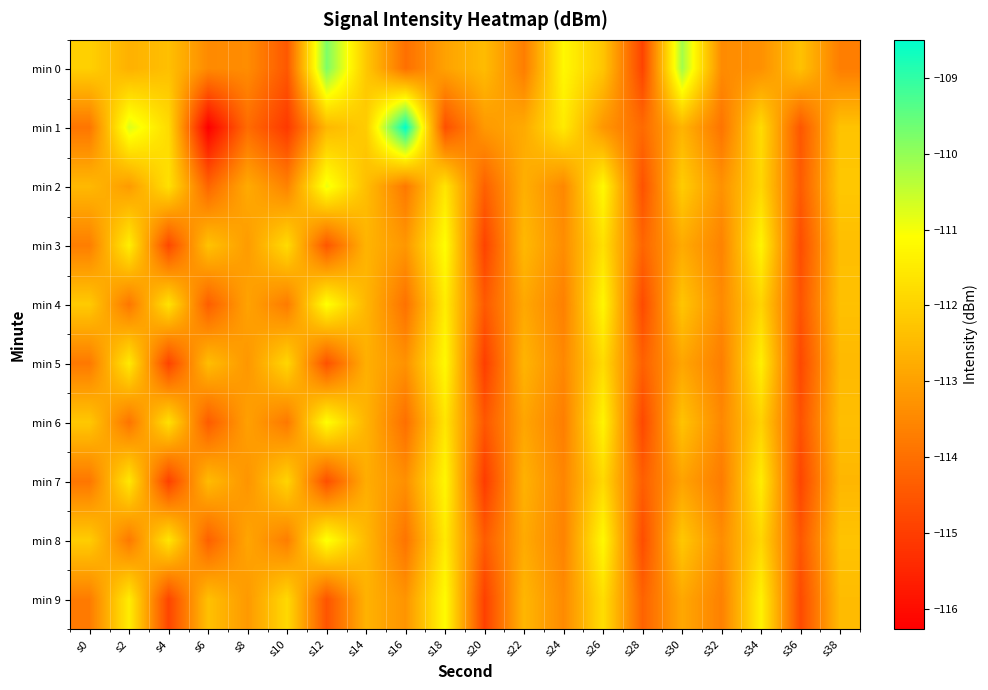

Reading left to right, extract all data points from this chart.

min 0: s0=-112.0	s2=-112.7	s4=-112.4	s6=-113.5	s8=-113.4	s10=-114.5	s12=-109.8	s14=-112.2	s16=-114.0	s18=-113.0	s20=-112.4	s22=-113.7	s24=-111.2	s26=-112.3	s28=-114.9	s30=-110.2	s32=-113.4	s34=-113.3	s36=-112.3	s38=-113.7
min 1: s0=-113.9	s2=-110.7	s4=-111.8	s6=-116.3	s8=-114.1	s10=-115.1	s12=-112.5	s14=-112.1	s16=-108.5	s18=-114.6	s20=-113.2	s22=-112.8	s24=-111.5	s26=-113.2	s28=-114.1	s30=-112.6	s32=-113.9	s34=-111.8	s36=-114.5	s38=-112.3
min 2: s0=-112.5	s2=-113.1	s4=-111.7	s6=-114.2	s8=-112.8	s10=-113.6	s12=-110.9	s14=-112.4	s16=-113.8	s18=-111.6	s20=-114.3	s22=-112.7	s24=-113.5	s26=-111.2	s28=-114.6	s30=-112.1	s32=-113.3	s34=-111.9	s36=-114.4	s38=-112.2
min 3: s0=-113.7	s2=-111.4	s4=-114.8	s6=-112.3	s8=-113.1	s10=-111.8	s12=-114.5	s14=-112.6	s16=-113.2	s18=-111.1	s20=-114.9	s22=-112.5	s24=-113.4	s26=-111.7	s28=-114.2	s30=-112.8	s32=-113.6	s34=-111.3	s36=-114.7	s38=-112.4
min 4: s0=-112.2	s2=-113.8	s4=-111.7	s6=-114.3	s8=-113.0	s10=-113.8	s12=-111.0	s14=-112.5	s16=-114.0	s18=-111.5	s20=-114.5	s22=-112.8	s24=-113.7	s26=-111.2	s28=-114.8	s30=-112.2	s32=-113.5	s34=-112.0	s36=-114.5	s38=-112.3
min 5: s0=-113.8	s2=-111.5	s4=-114.9	s6=-112.4	s8=-113.2	s10=-111.9	s12=-114.6	s14=-112.7	s16=-113.3	s18=-111.2	s20=-115.0	s22=-112.6	s24=-113.5	s26=-111.8	s28=-114.3	s30=-112.9	s32=-113.7	s34=-111.4	s36=-114.8	s38=-112.5
min 6: s0=-112.2	s2=-113.9	s4=-111.7	s6=-114.4	s8=-113.0	s10=-113.8	s12=-111.1	s14=-112.6	s16=-114.0	s18=-111.6	s20=-114.5	s22=-112.9	s24=-113.7	s26=-111.3	s28=-114.8	s30=-112.3	s32=-113.5	s34=-112.0	s36=-114.6	s38=-112.4
min 7: s0=-113.8	s2=-111.5	s4=-115.0	s6=-112.5	s8=-113.2	s10=-112.0	s12=-114.7	s14=-112.8	s16=-113.3	s18=-111.2	s20=-115.0	s22=-112.7	s24=-113.5	s26=-111.8	s28=-114.3	s30=-113.0	s32=-113.8	s34=-111.5	s36=-114.8	s38=-112.5
min 8: s0=-112.1	s2=-113.8	s4=-111.6	s6=-114.3	s8=-112.9	s10=-113.7	s12=-111.0	s14=-112.5	s16=-113.9	s18=-111.5	s20=-114.4	s22=-112.8	s24=-113.6	s26=-111.2	s28=-114.7	s30=-112.2	s32=-113.4	s34=-111.9	s36=-114.5	s38=-112.3
min 9: s0=-113.8	s2=-111.5	s4=-114.8	s6=-112.3	s8=-113.2	s10=-111.8	s12=-114.5	s14=-112.7	s16=-113.2	s18=-111.2	s20=-115.0	s22=-112.5	s24=-113.5	s26=-111.8	s28=-114.2	s30=-112.8	s32=-113.7	s34=-111.3	s36=-114.8	s38=-112.5